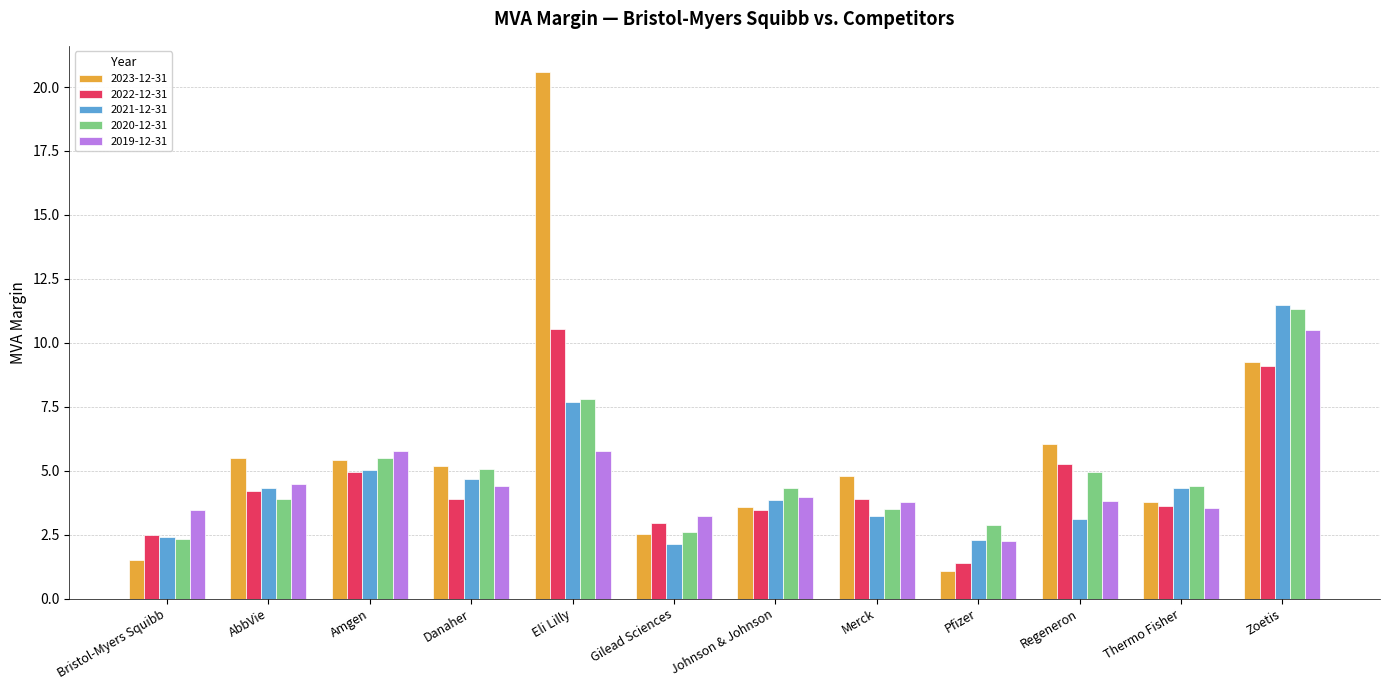

Are the bars grouped side by side (vs. stacked)?

Yes